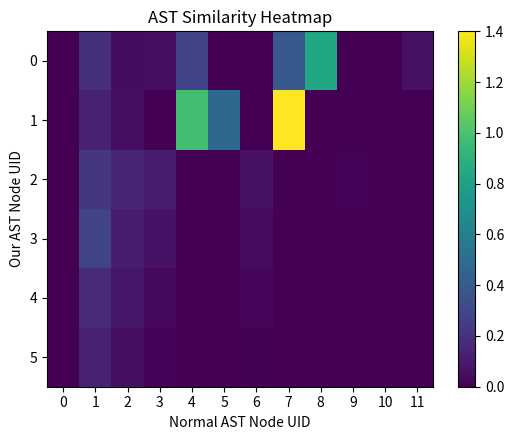

Reading left to right, extract all data points from this chart.

0: 0=0.0	1=0.2	2=0.0	3=0.1	4=0.3	5=0.0	6=0.0	7=0.4	8=0.8	9=0.0	10=0.0	11=0.1
1: 0=0.0	1=0.1	2=0.1	3=0.0	4=1.0	5=0.5	6=0.0	7=1.4	8=0.0	9=0.0	10=0.0	11=0.0
2: 0=0.0	1=0.2	2=0.2	3=0.1	4=0.0	5=0.0	6=0.1	7=0.0	8=0.0	9=0.0	10=0.0	11=0.0
3: 0=0.0	1=0.3	2=0.1	3=0.1	4=0.0	5=0.0	6=0.0	7=0.0	8=0.0	9=0.0	10=0.0	11=0.0
4: 0=0.0	1=0.2	2=0.1	3=0.0	4=0.0	5=0.0	6=0.0	7=0.0	8=0.0	9=0.0	10=0.0	11=0.0
5: 0=0.0	1=0.1	2=0.1	3=0.0	4=0.0	5=0.0	6=0.0	7=0.0	8=0.0	9=0.0	10=0.0	11=0.0